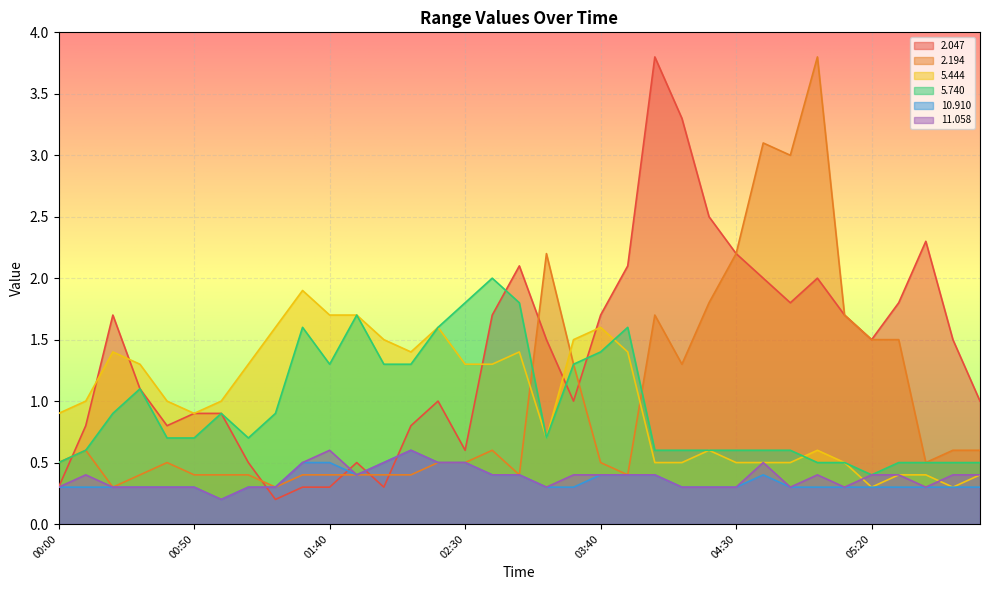

How many times do   5.444 and  11.058 cross each other?

2